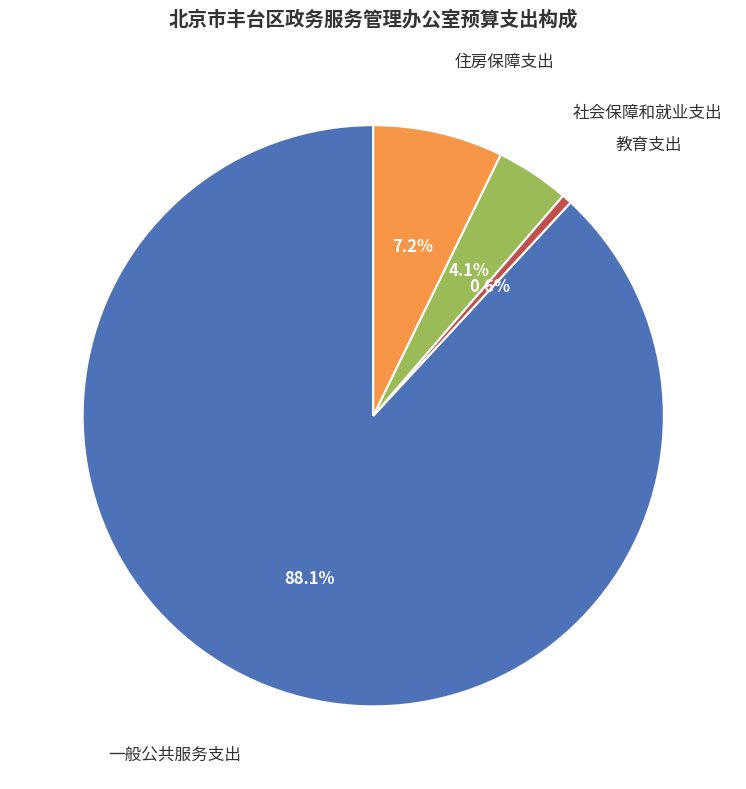

Is there any slice that represents more than half of the pie?

Yes